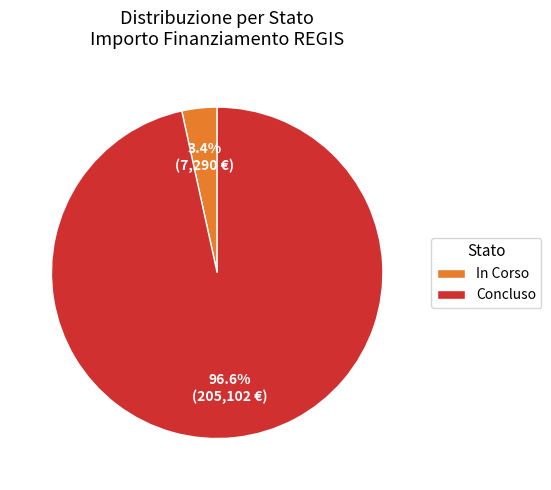

Which has a higher value, In Corso or Concluso?

Concluso